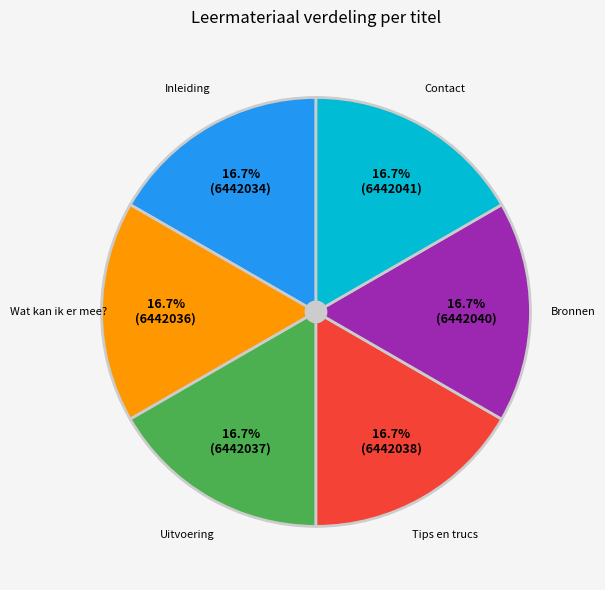

Approximately how many times larger is the value at Bronnen compared to Tips en trucs?

1.0